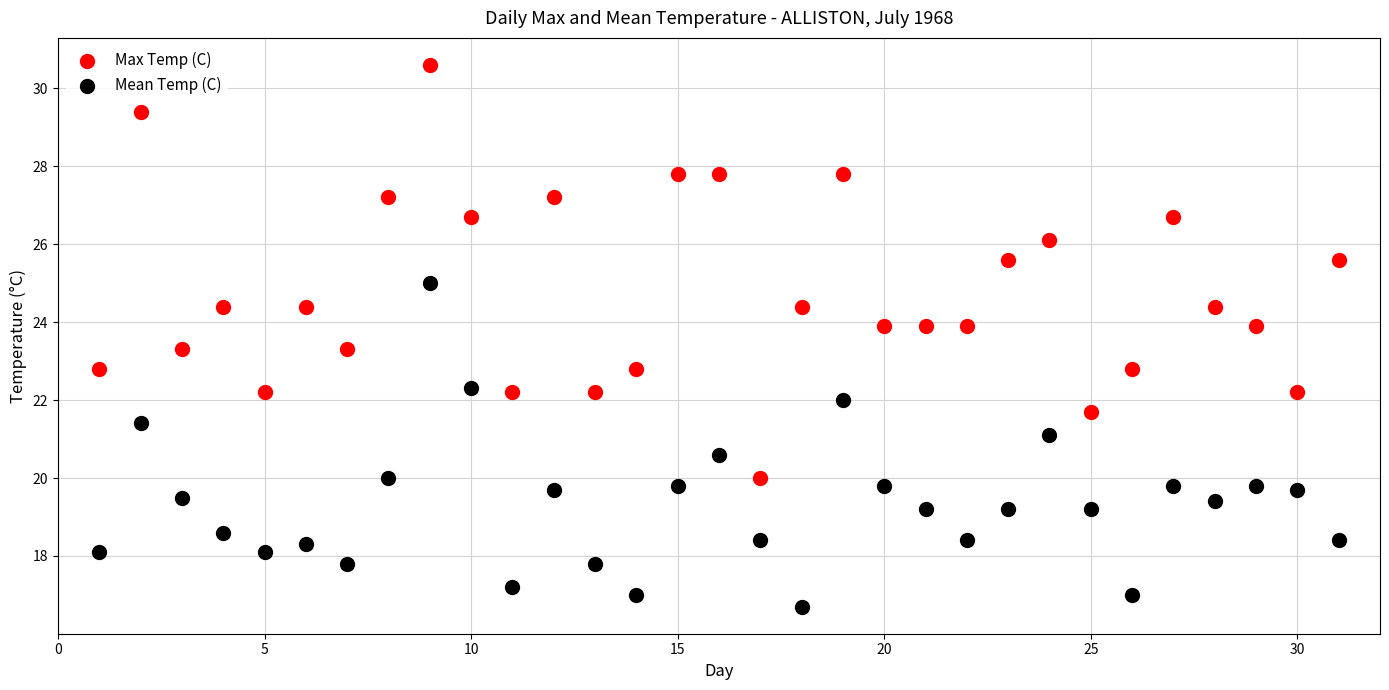

What is the X range (max minus min) for the scatter plot?

30.0